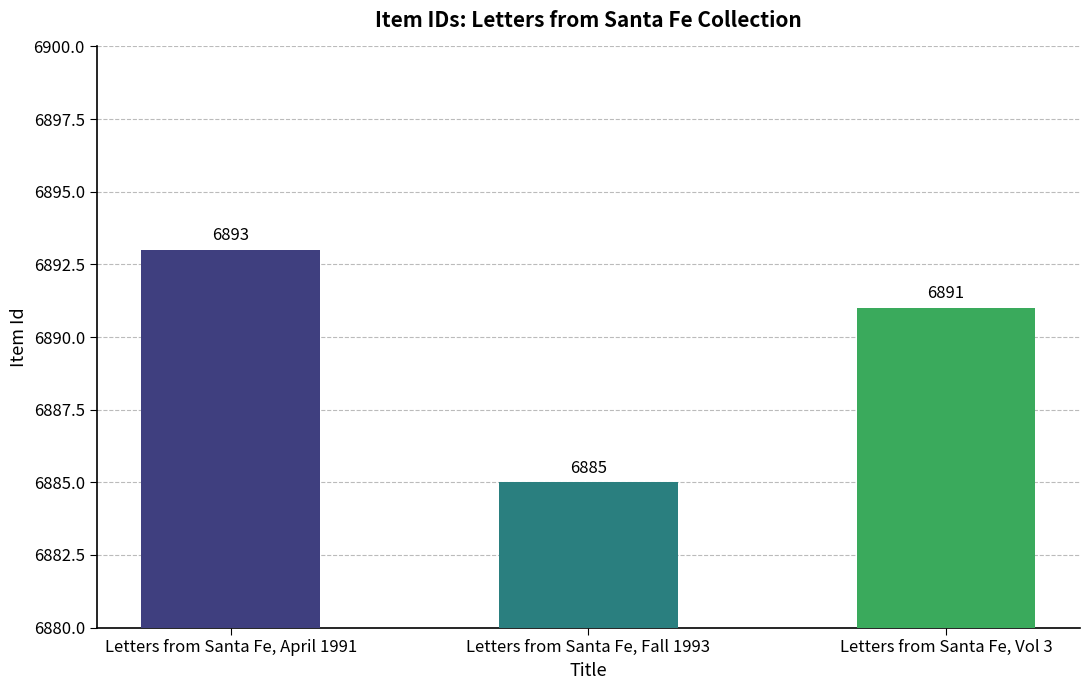

What is the smallest value displayed?

6885